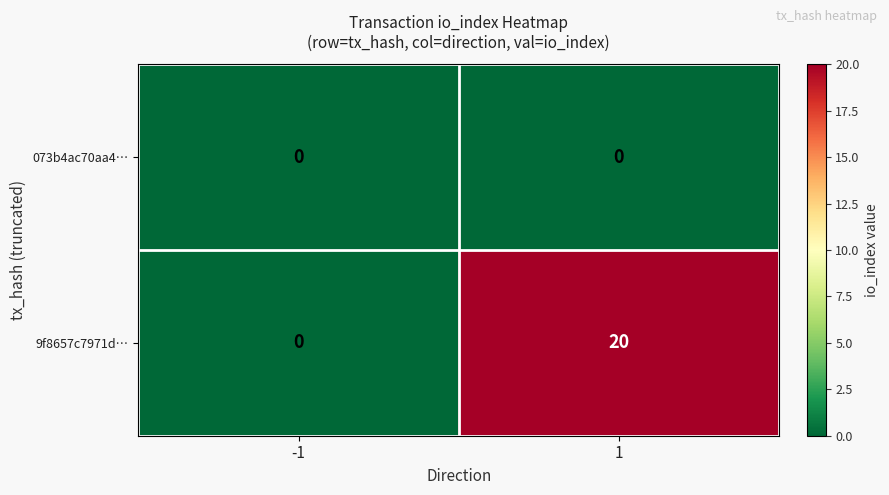

What is the sum of all 9f8657c7971d… values?

20